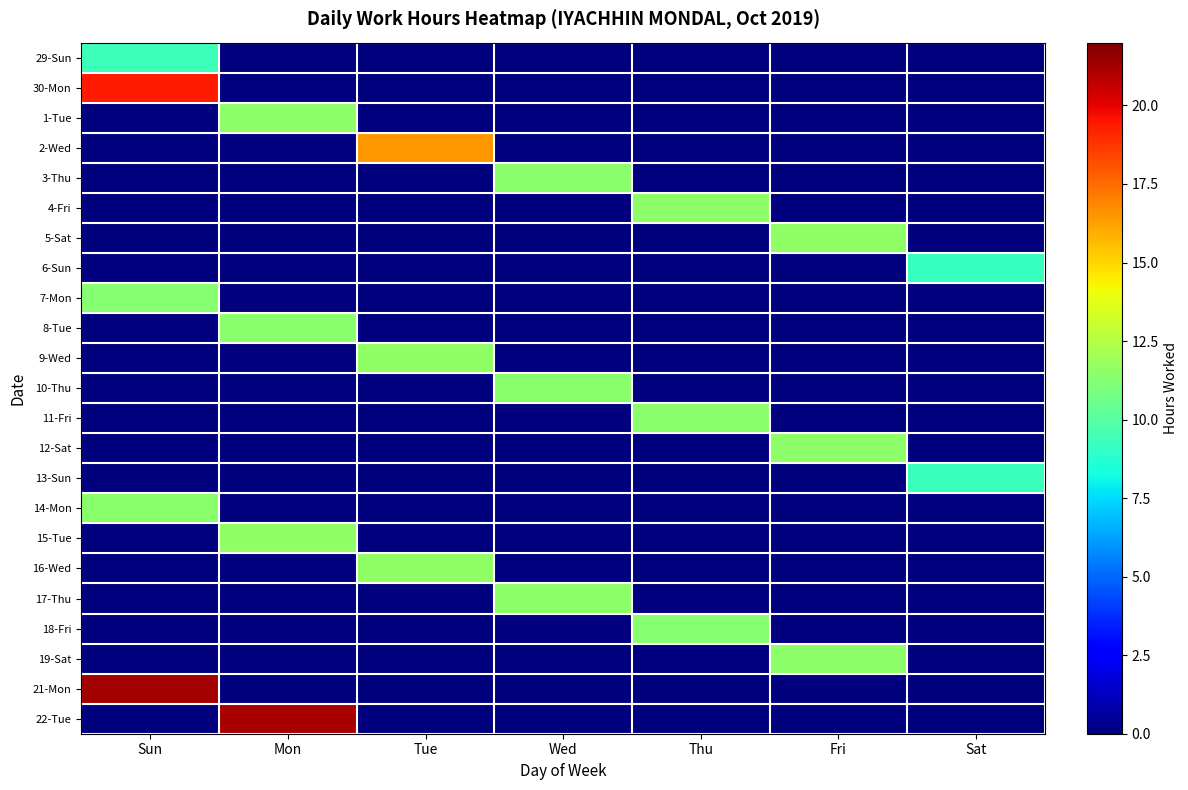

Reading left to right, list all the values displayed in this chart.

29-Sun: Sun=9.3	Mon=0.0	Tue=0.0	Wed=0.0	Thu=0.0	Fri=0.0	Sat=0.0
30-Mon: Sun=19.4	Mon=0.0	Tue=0.0	Wed=0.0	Thu=0.0	Fri=0.0	Sat=0.0
1-Tue: Sun=0.0	Mon=11.4	Tue=0.0	Wed=0.0	Thu=0.0	Fri=0.0	Sat=0.0
2-Wed: Sun=0.0	Mon=0.0	Tue=16.5	Wed=0.0	Thu=0.0	Fri=0.0	Sat=0.0
3-Thu: Sun=0.0	Mon=0.0	Tue=0.0	Wed=11.3	Thu=0.0	Fri=0.0	Sat=0.0
4-Fri: Sun=0.0	Mon=0.0	Tue=0.0	Wed=0.0	Thu=11.5	Fri=0.0	Sat=0.0
5-Sat: Sun=0.0	Mon=0.0	Tue=0.0	Wed=0.0	Thu=0.0	Fri=11.6	Sat=0.0
6-Sun: Sun=0.0	Mon=0.0	Tue=0.0	Wed=0.0	Thu=0.0	Fri=0.0	Sat=9.2
7-Mon: Sun=11.3	Mon=0.0	Tue=0.0	Wed=0.0	Thu=0.0	Fri=0.0	Sat=0.0
8-Tue: Sun=0.0	Mon=11.4	Tue=0.0	Wed=0.0	Thu=0.0	Fri=0.0	Sat=0.0
9-Wed: Sun=0.0	Mon=0.0	Tue=11.5	Wed=0.0	Thu=0.0	Fri=0.0	Sat=0.0
10-Thu: Sun=0.0	Mon=0.0	Tue=0.0	Wed=11.3	Thu=0.0	Fri=0.0	Sat=0.0
11-Fri: Sun=0.0	Mon=0.0	Tue=0.0	Wed=0.0	Thu=11.4	Fri=0.0	Sat=0.0
12-Sat: Sun=0.0	Mon=0.0	Tue=0.0	Wed=0.0	Thu=0.0	Fri=11.4	Sat=0.0
13-Sun: Sun=0.0	Mon=0.0	Tue=0.0	Wed=0.0	Thu=0.0	Fri=0.0	Sat=9.3
14-Mon: Sun=11.4	Mon=0.0	Tue=0.0	Wed=0.0	Thu=0.0	Fri=0.0	Sat=0.0
15-Tue: Sun=0.0	Mon=11.5	Tue=0.0	Wed=0.0	Thu=0.0	Fri=0.0	Sat=0.0
16-Wed: Sun=0.0	Mon=0.0	Tue=11.5	Wed=0.0	Thu=0.0	Fri=0.0	Sat=0.0
17-Thu: Sun=0.0	Mon=0.0	Tue=0.0	Wed=11.5	Thu=0.0	Fri=0.0	Sat=0.0
18-Fri: Sun=0.0	Mon=0.0	Tue=0.0	Wed=0.0	Thu=11.3	Fri=0.0	Sat=0.0
19-Sat: Sun=0.0	Mon=0.0	Tue=0.0	Wed=0.0	Thu=0.0	Fri=11.5	Sat=0.0
21-Mon: Sun=21.3	Mon=0.0	Tue=0.0	Wed=0.0	Thu=0.0	Fri=0.0	Sat=0.0
22-Tue: Sun=0.0	Mon=21.2	Tue=0.0	Wed=0.0	Thu=0.0	Fri=0.0	Sat=0.0